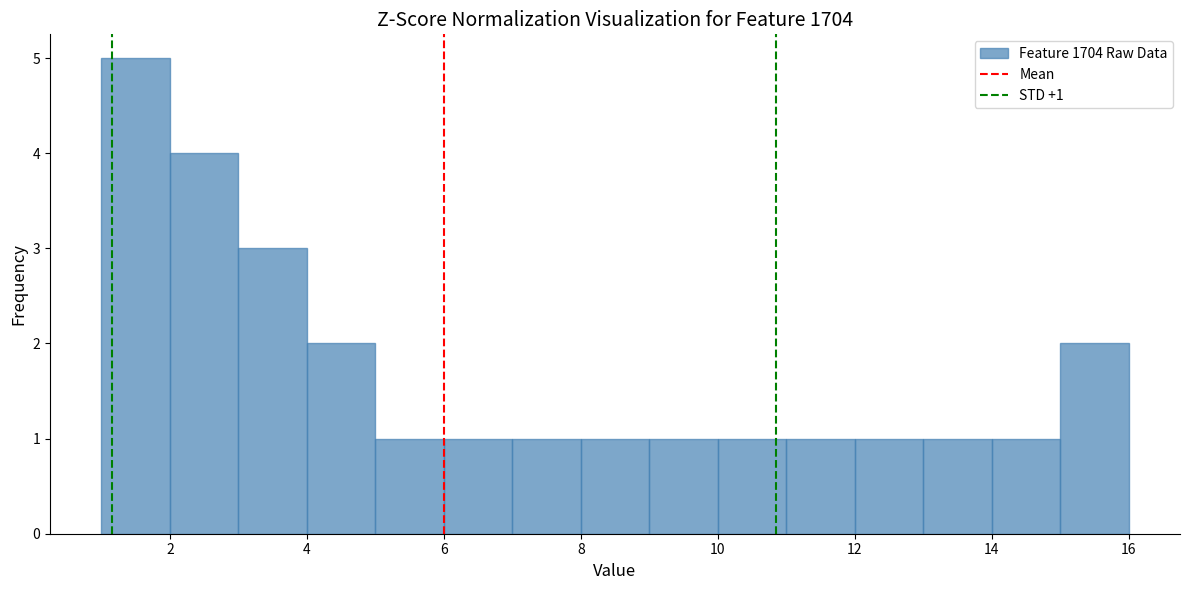

Which range on the x-axis has the tallest bar?

1 to 2